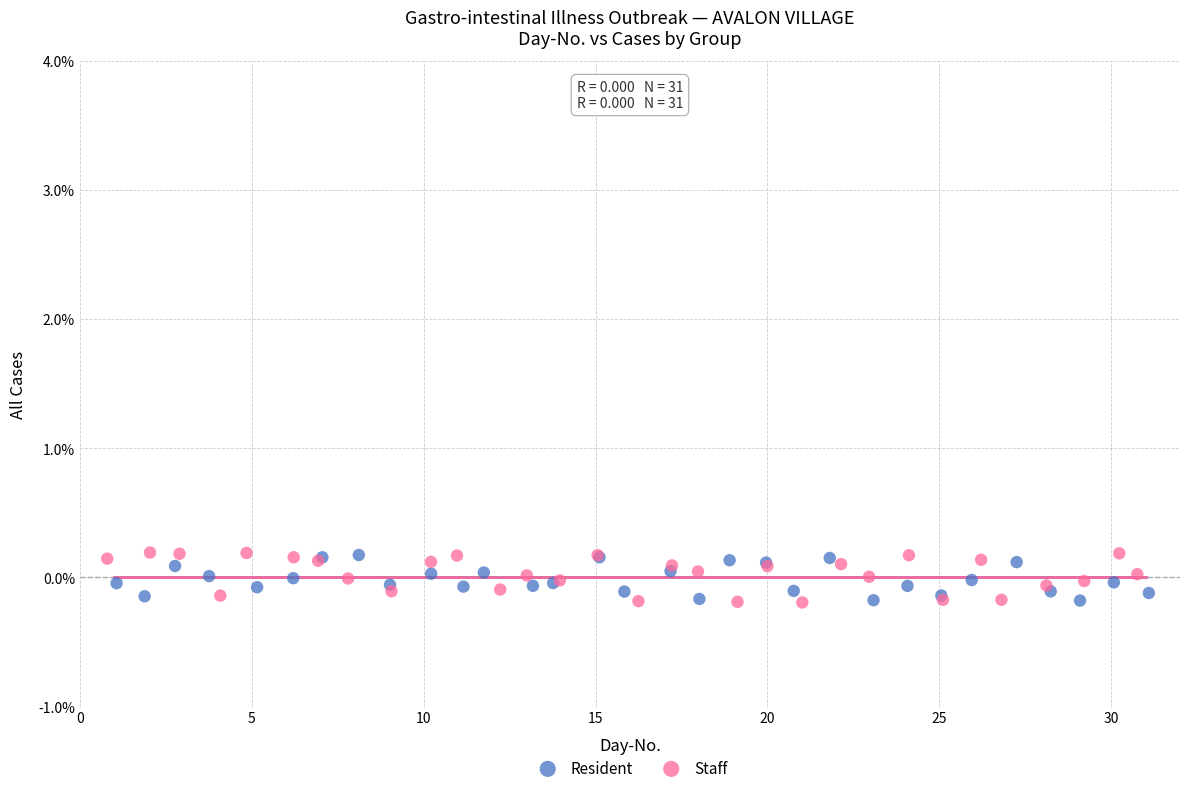

What are all the series names shown in the legend?

Resident, Staff